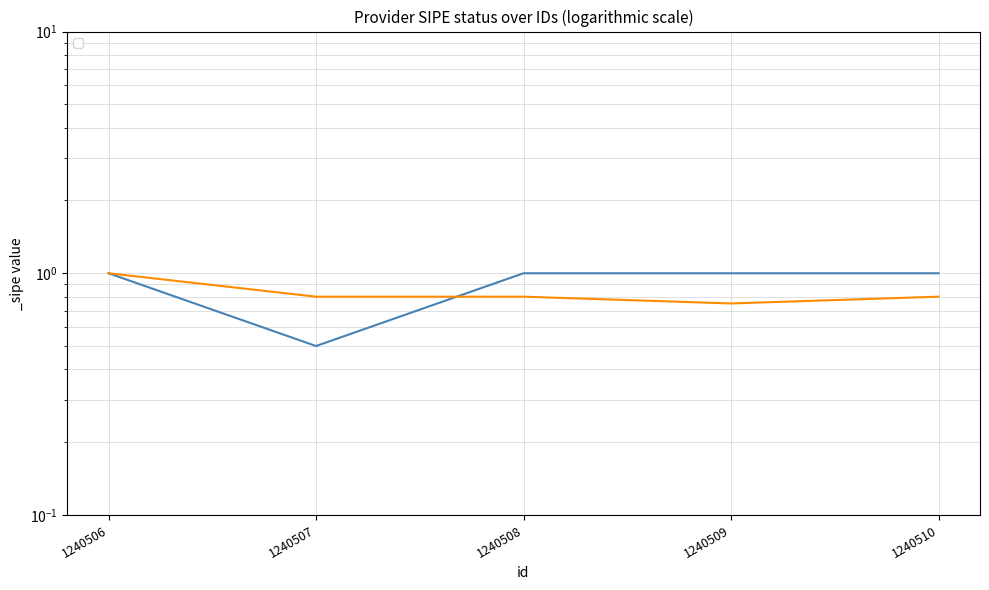

Reading left to right, transcribe all the data shown in this chart.

_sipe: 1240506=1.0	1240507=0.5	1240508=1.0	1240509=1.0	1240510=1.0
_sipe (rolling): 1240506=1.0	1240507=0.8	1240508=0.8	1240509=0.8	1240510=0.8